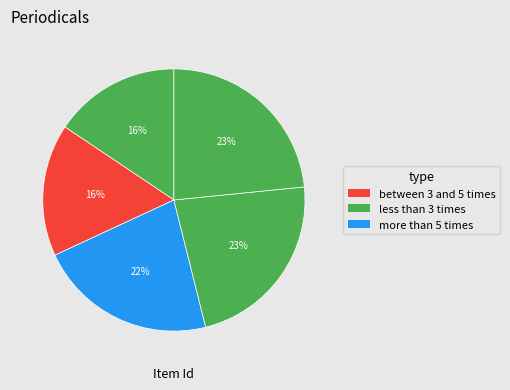

Count the number of slices in the pie.

5